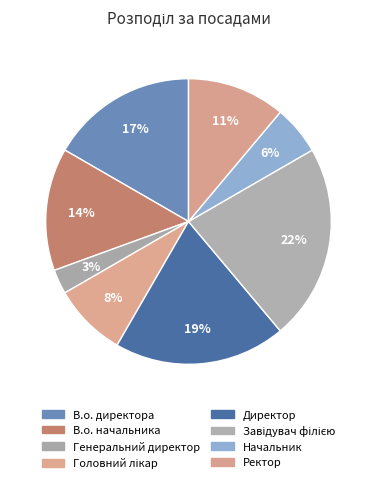

To the nearest percent, what portion does Головний лікар represent?

8%